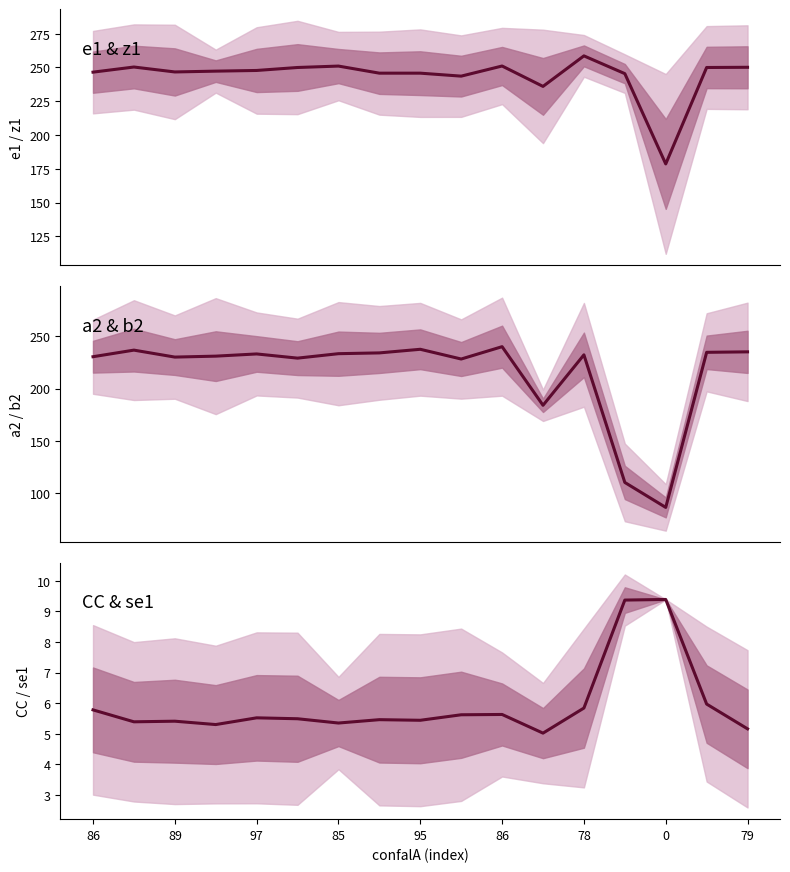

At which label does e1 first exceed 247?

89